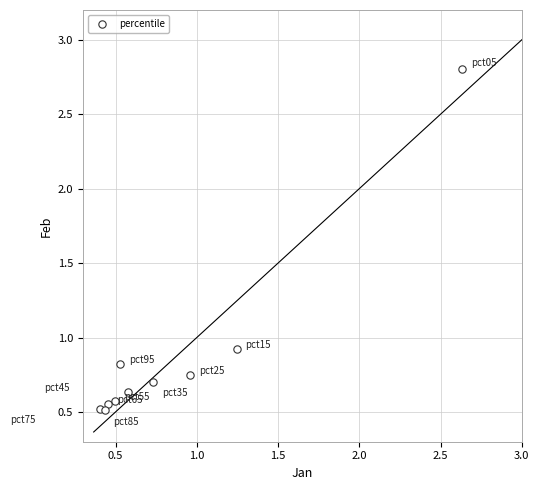

What Y value in the scatter plot is closest to 1?

0.9